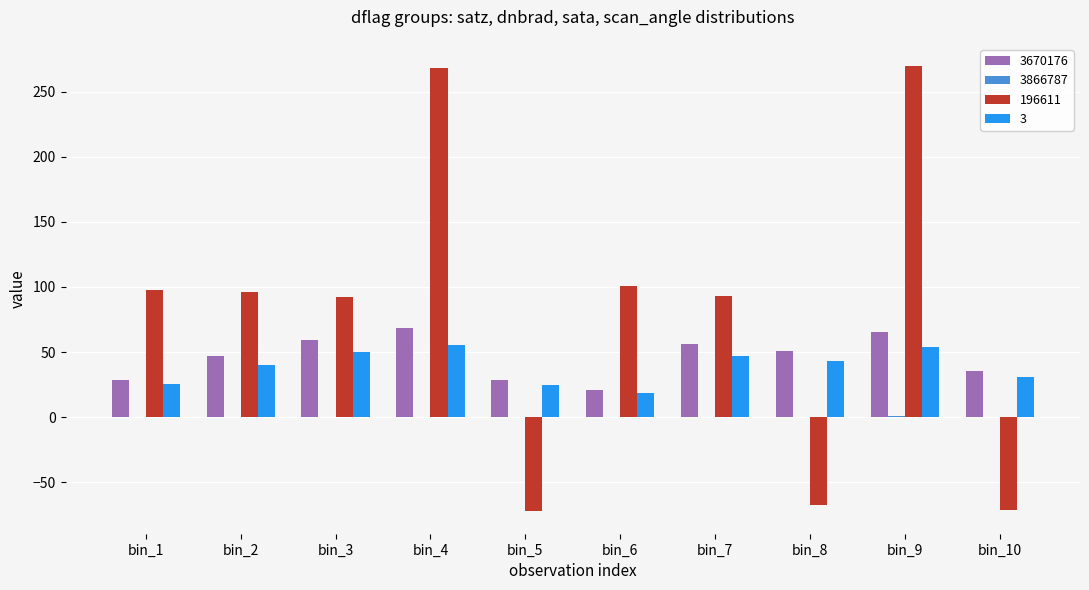

Which series has the largest total across all categories?

196611